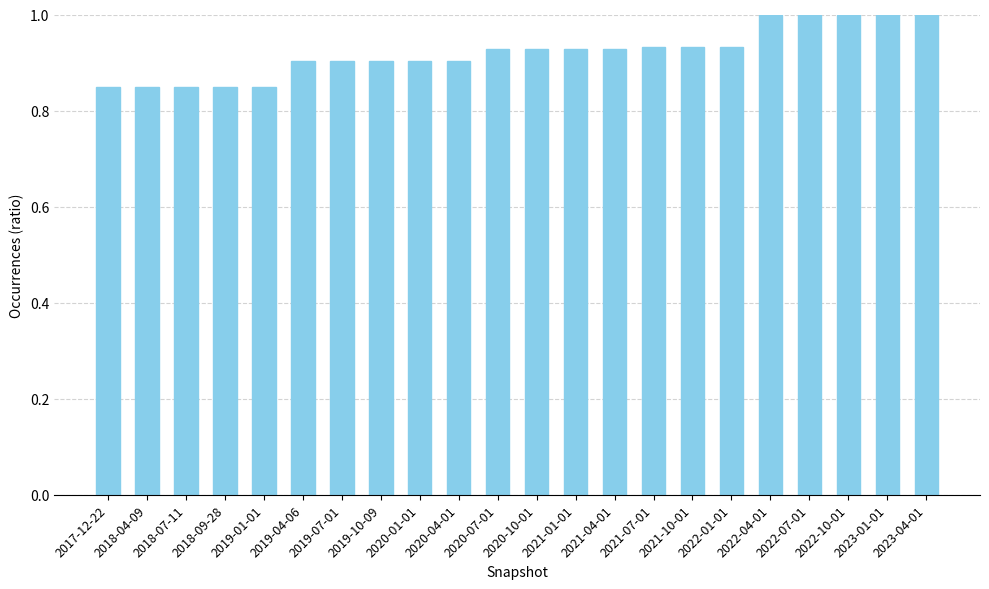

What is the maximum value shown in the chart?

1.0